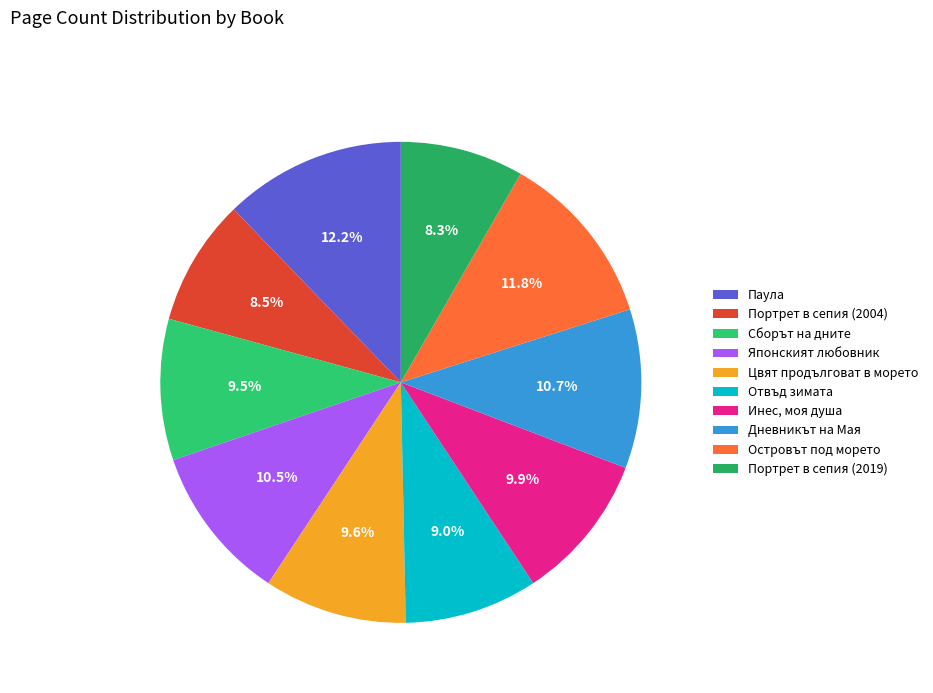

Combined, do Паула and Цвят продълговат в морето account for over 50%?

No